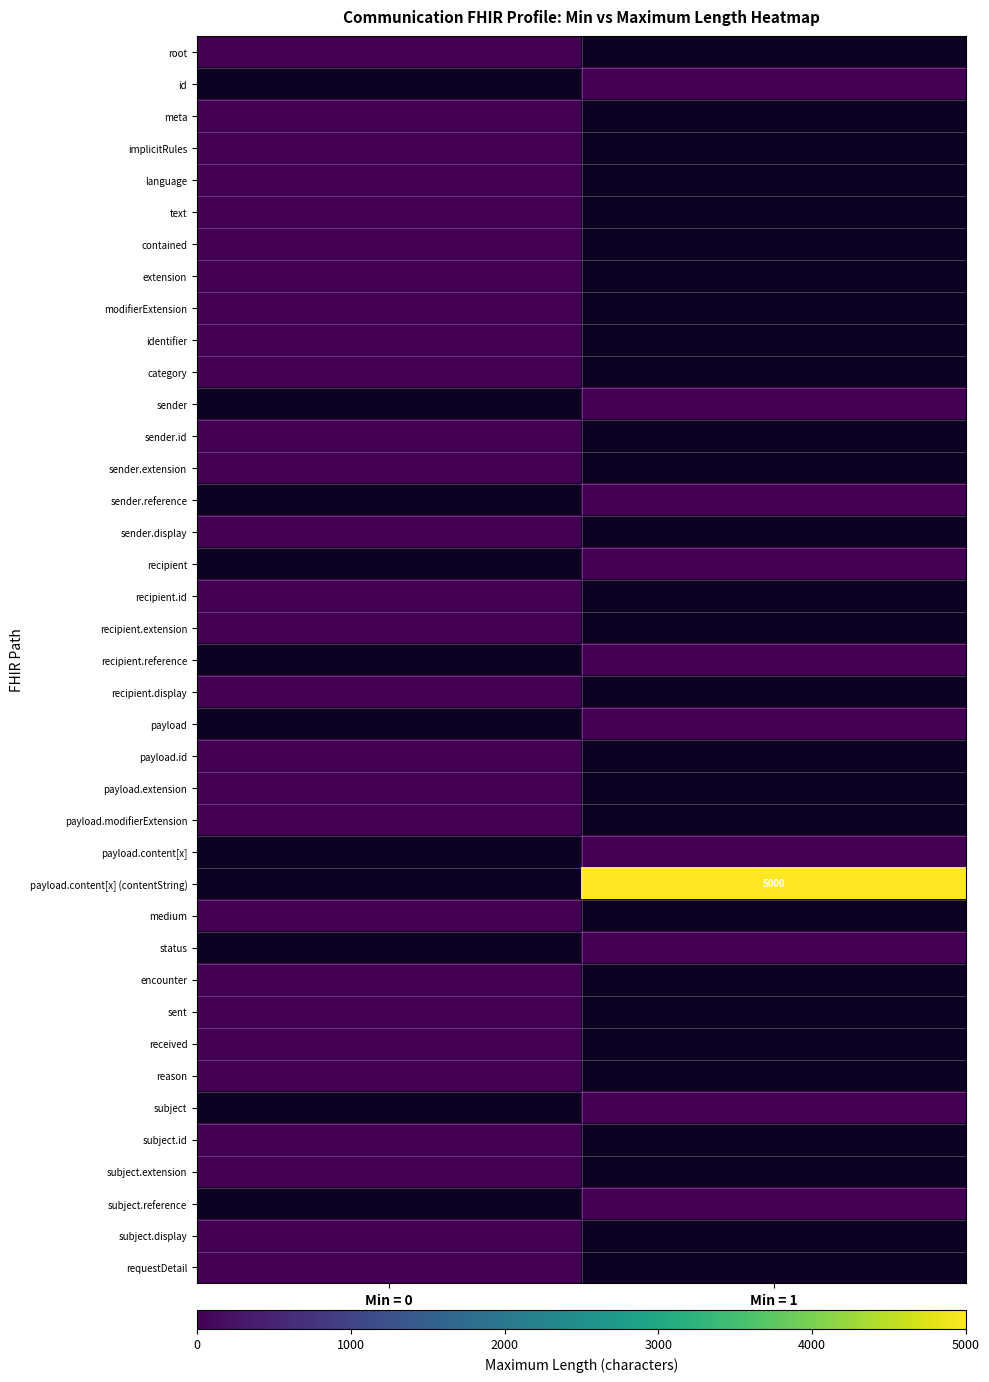

Rank the categories by medium value from highest to lowest.

Min = 0, Min = 1